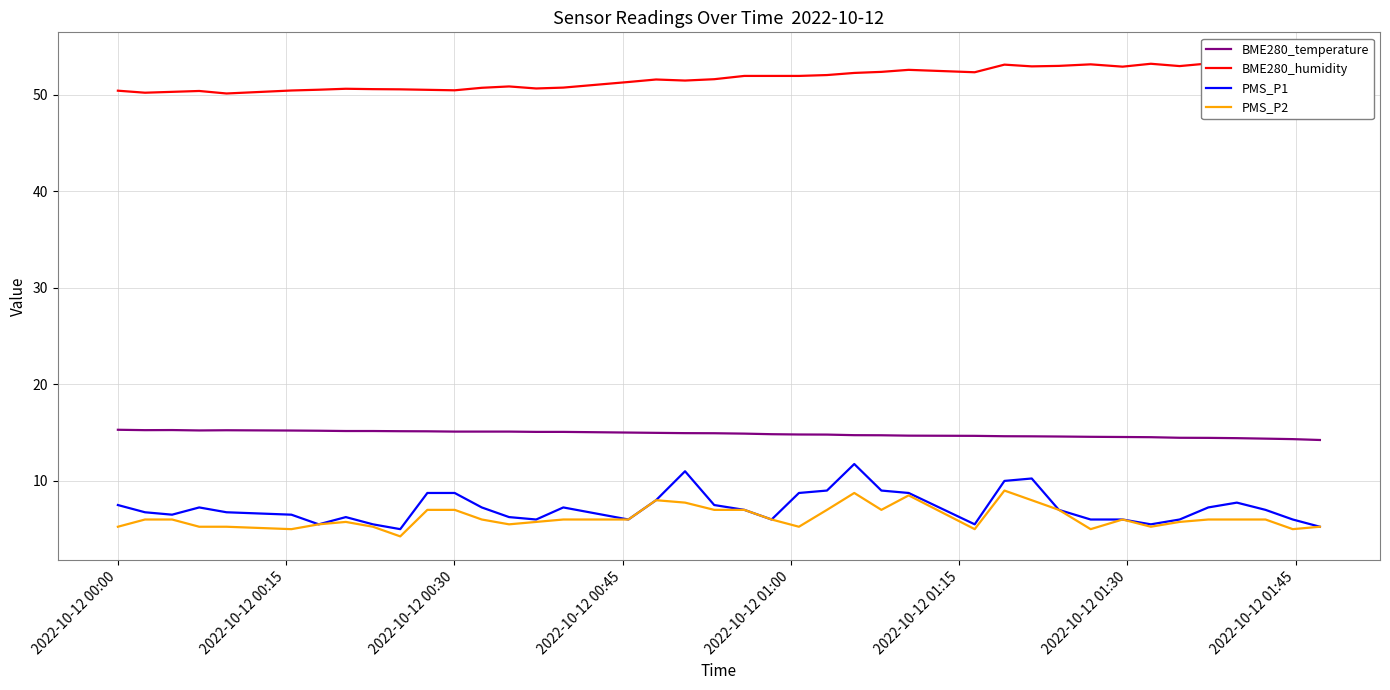

Which series has the widest spread of values?

PMS_P1